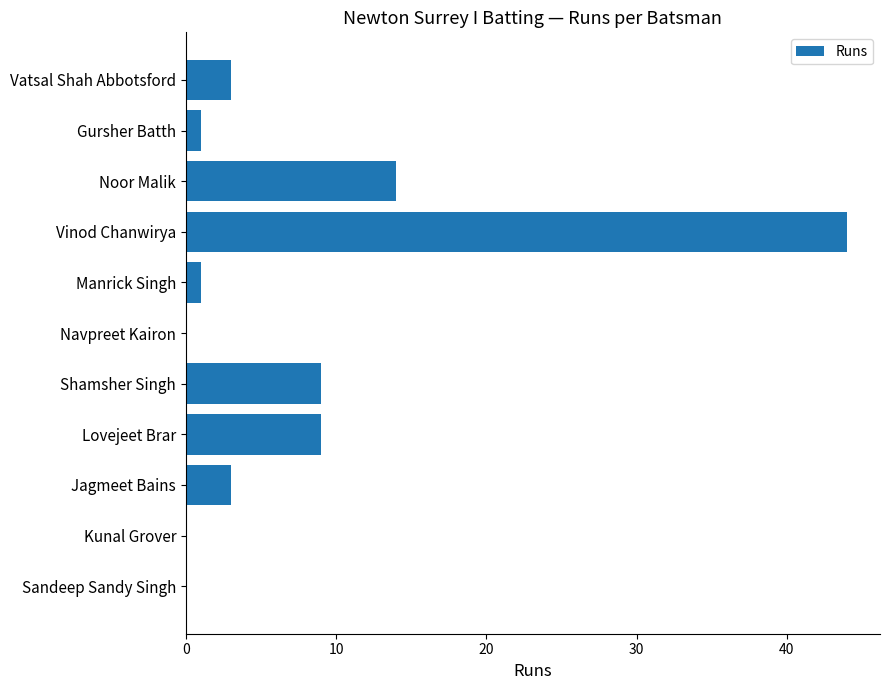

True or false: the data shows 2 at Shamsher Singh.

False